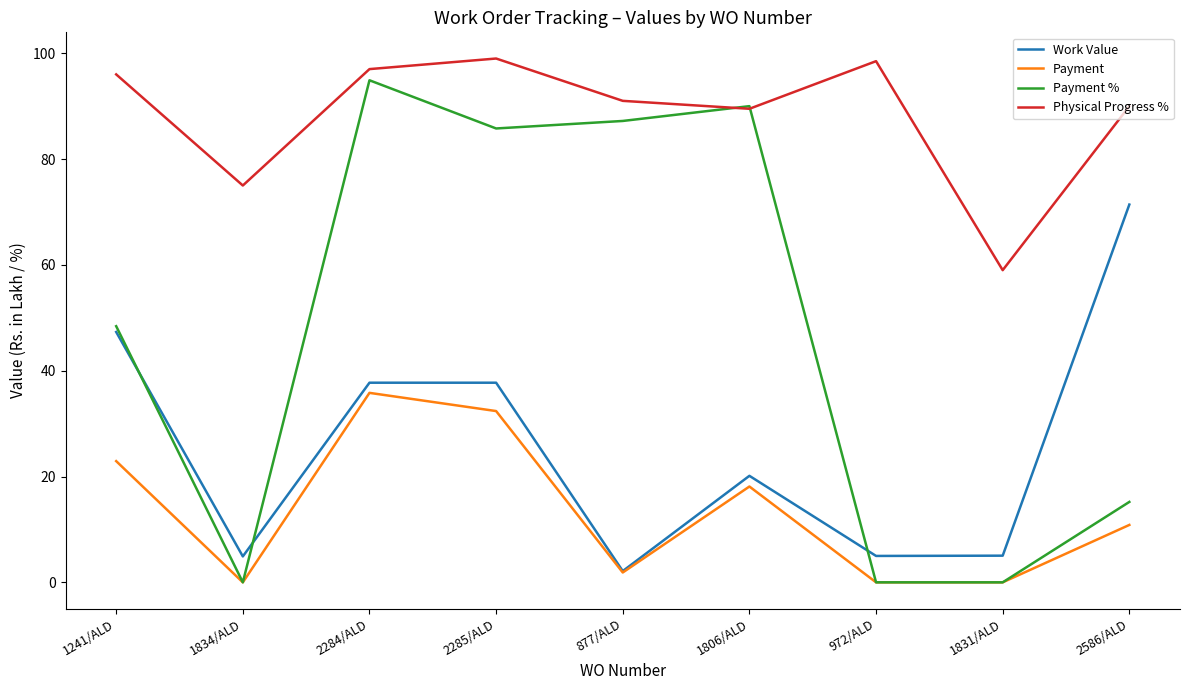

What is the average value of the Payment series?

13.5